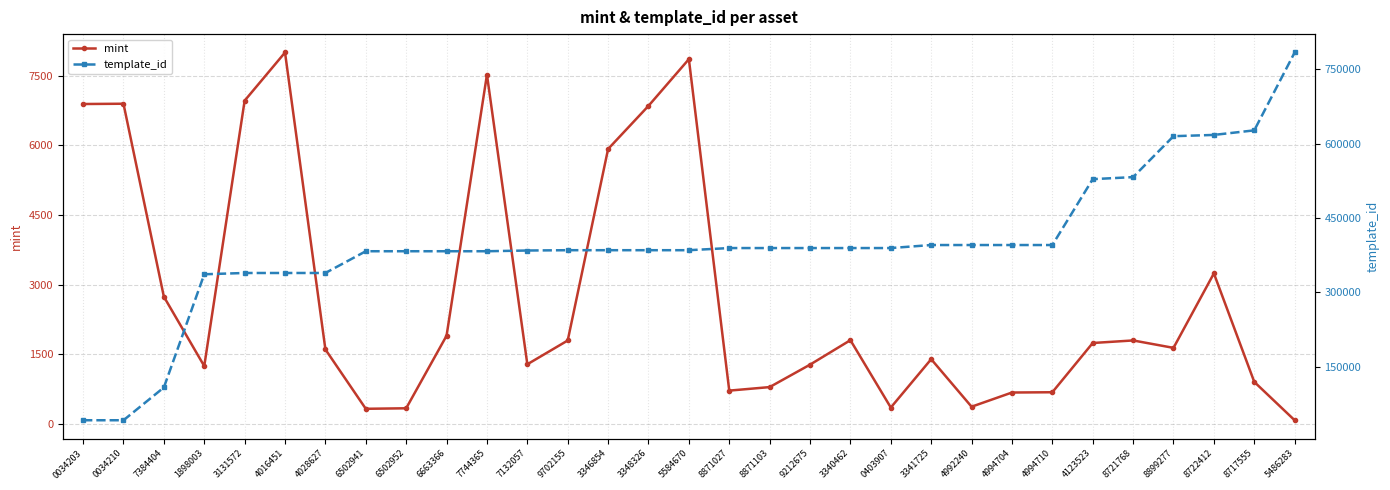

Rank the series at 4123523 from highest to lowest value.

template_id, mint